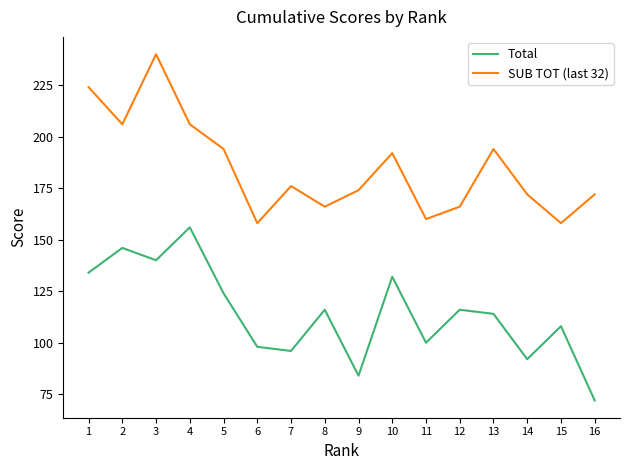

Rank the series by their maximum value, from lowest to highest.

Total, SUB TOT (last 32)